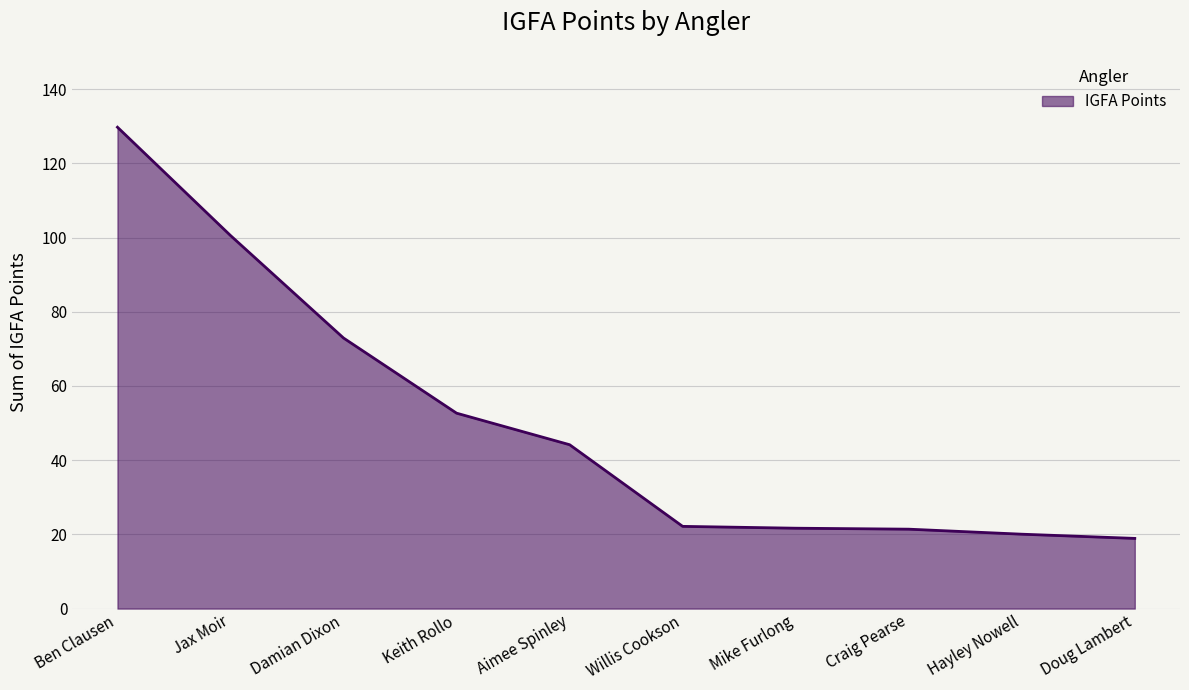

True or false: the data shows 9.8 at Hayley Nowell.

False